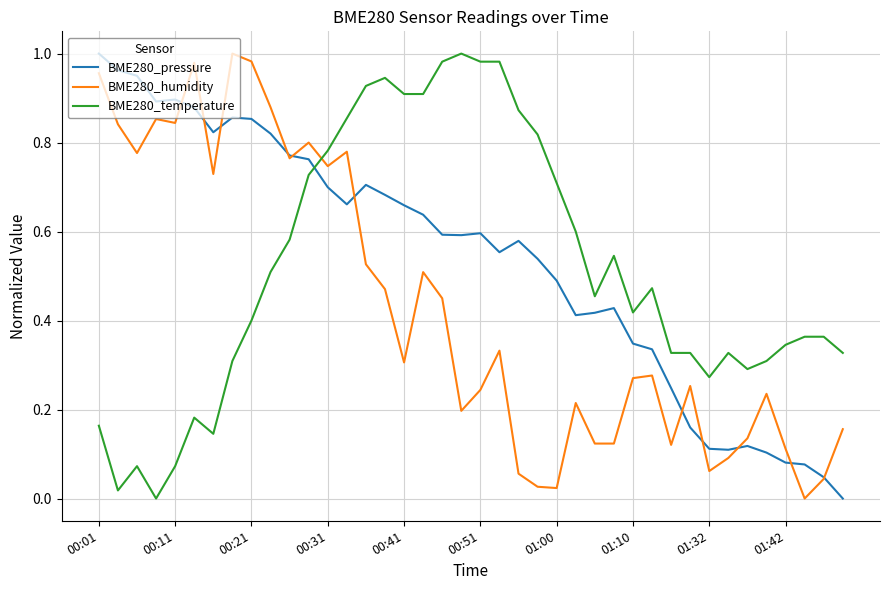

True or false: BME280_humidity and BME280_temperature intersect in this chart.

True